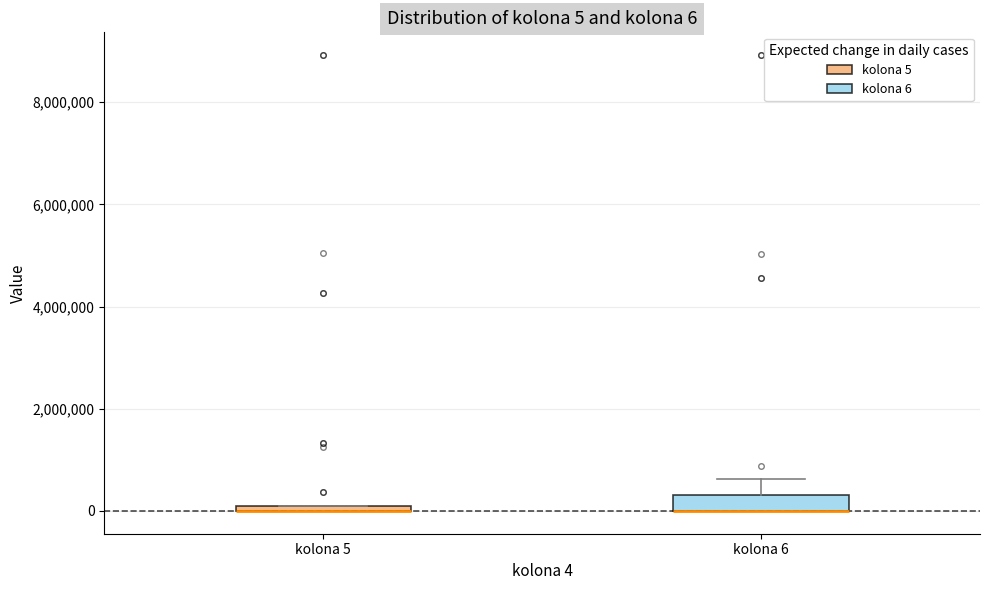

Which box is the tallest, from its lower edge to its upper edge?

kolona 6